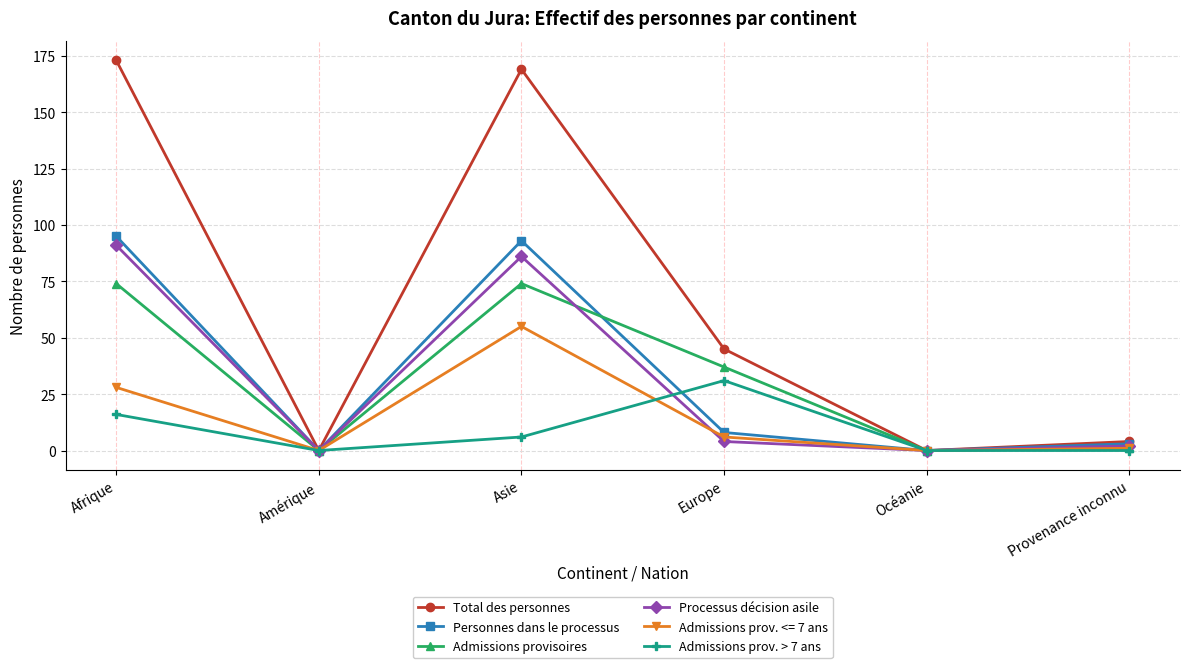

What is the label of the 3rd point from the right?

Europe